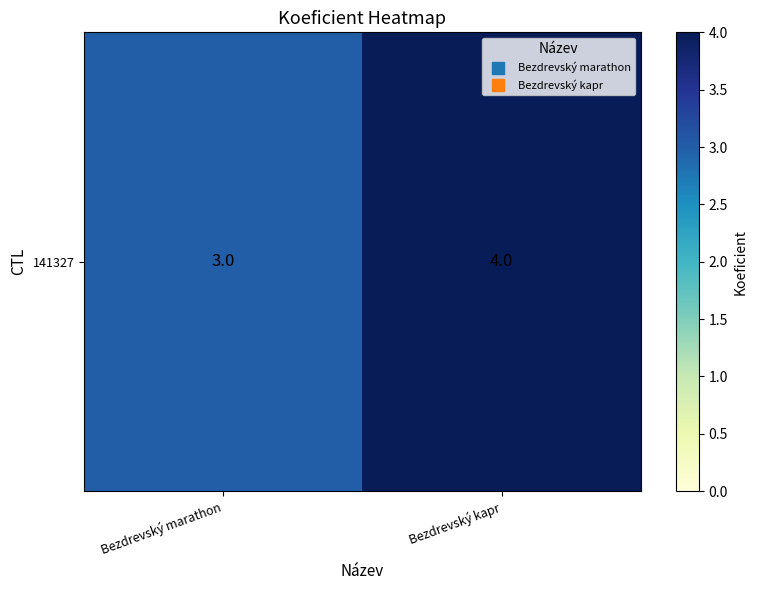

What is the average value?

4